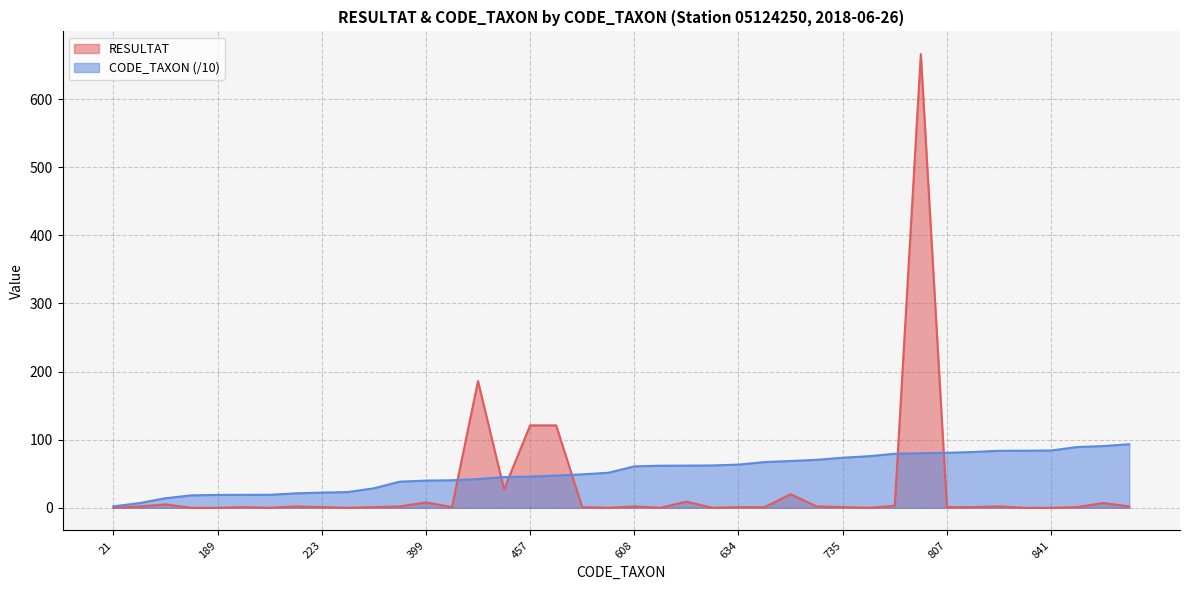

The value of RESULTAT at 634 is 1.0. True or false?

True